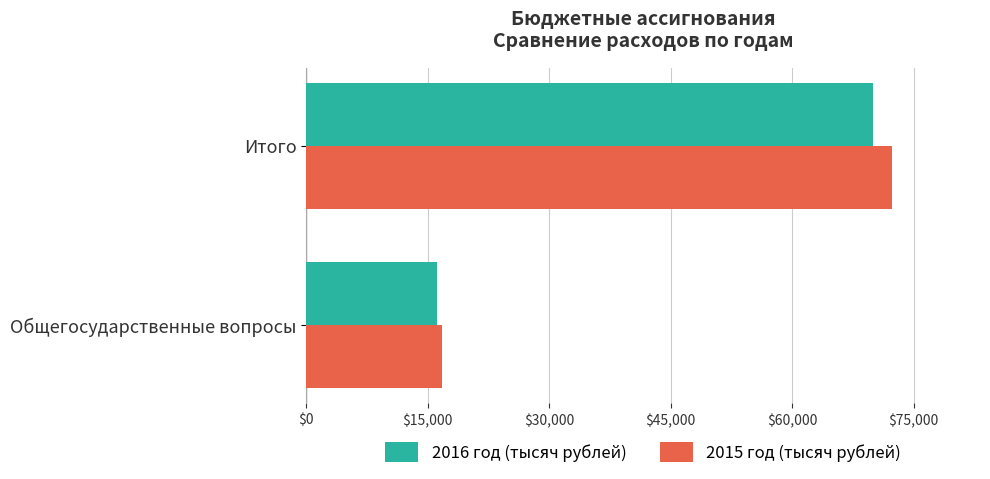

At which label is 2016 год (тысяч рублей) closest to 43089?

Общегосударственные вопросы